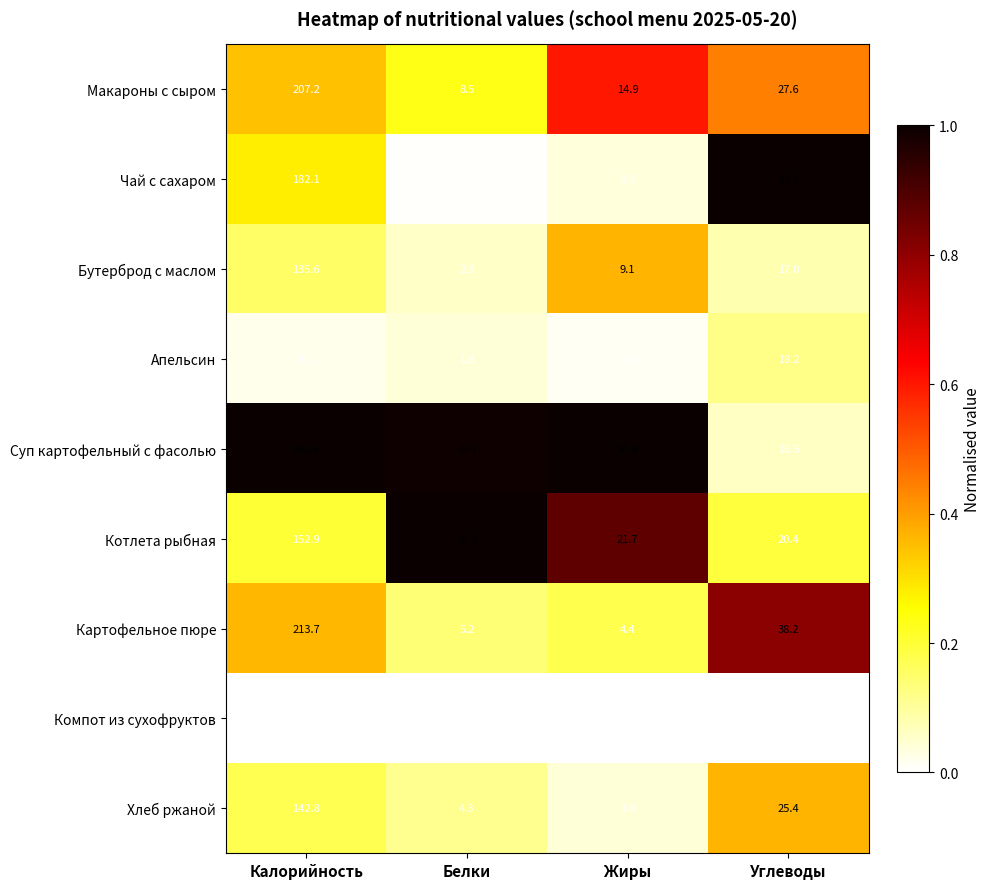

Between Калорийность and Белки, which series saw the biggest shift?

Суп картофельный с фасолью